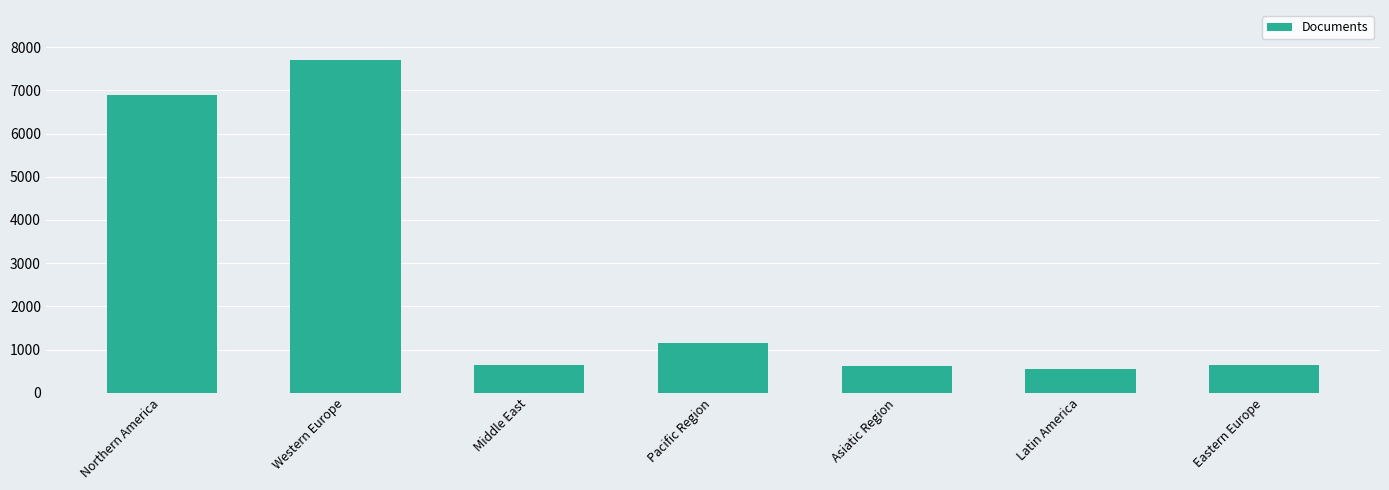

What is the average value?

2598